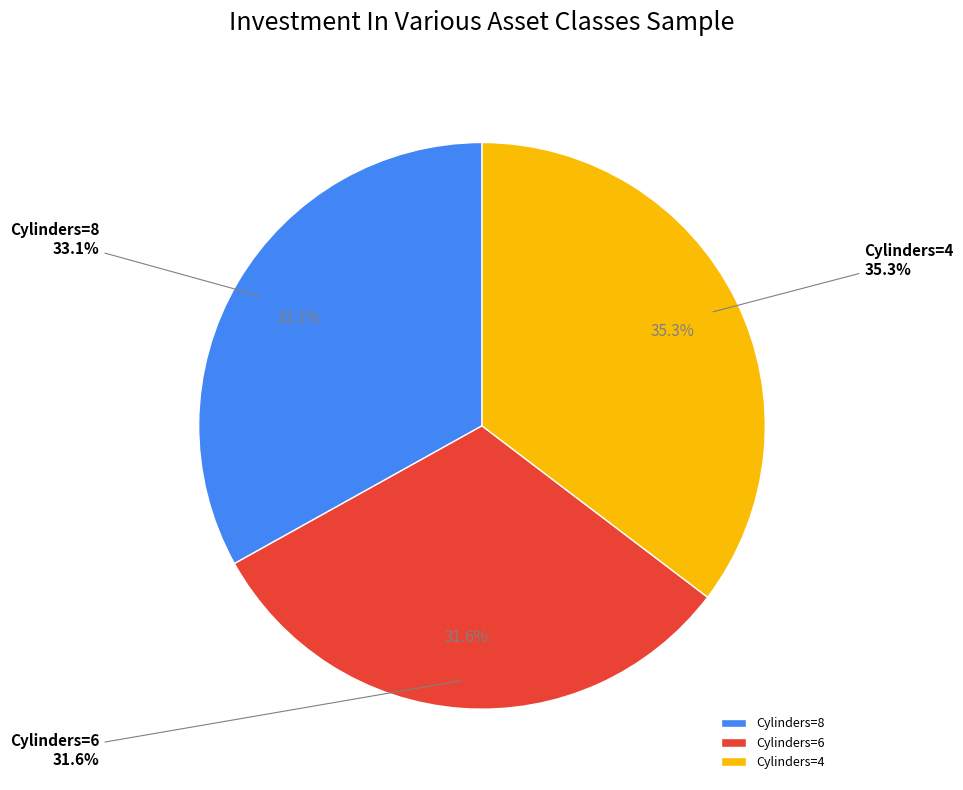

Is it true that 8 is 23% of the pie?

False